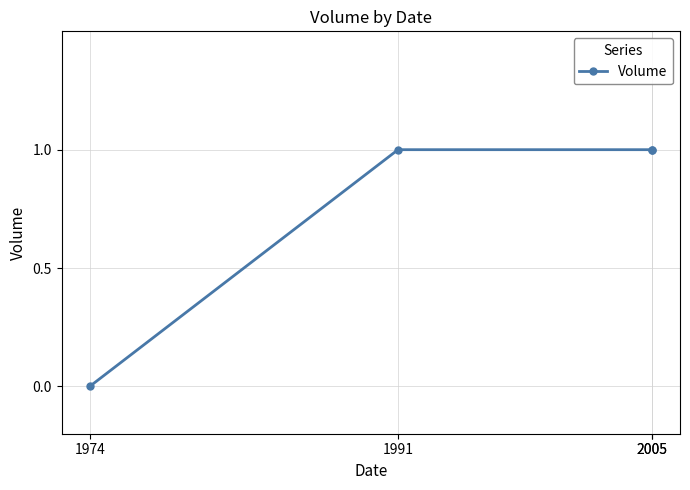

Is it true that the value at 1991 is 2?

False